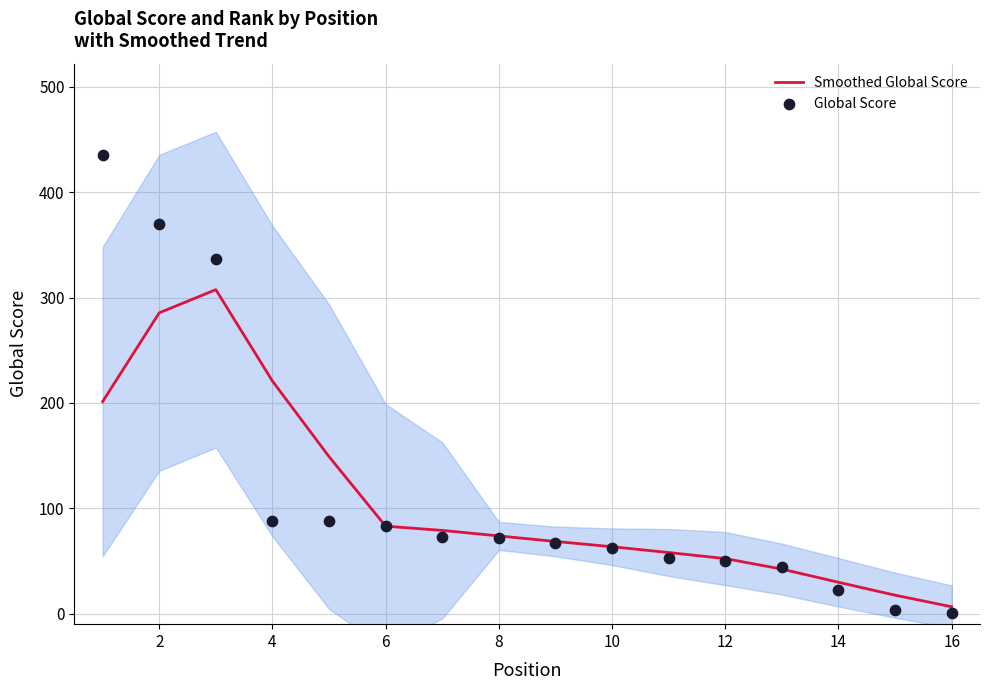

Is the value of Global Score at 10 greater than the value of Smoothed Global Score at 12?

Yes